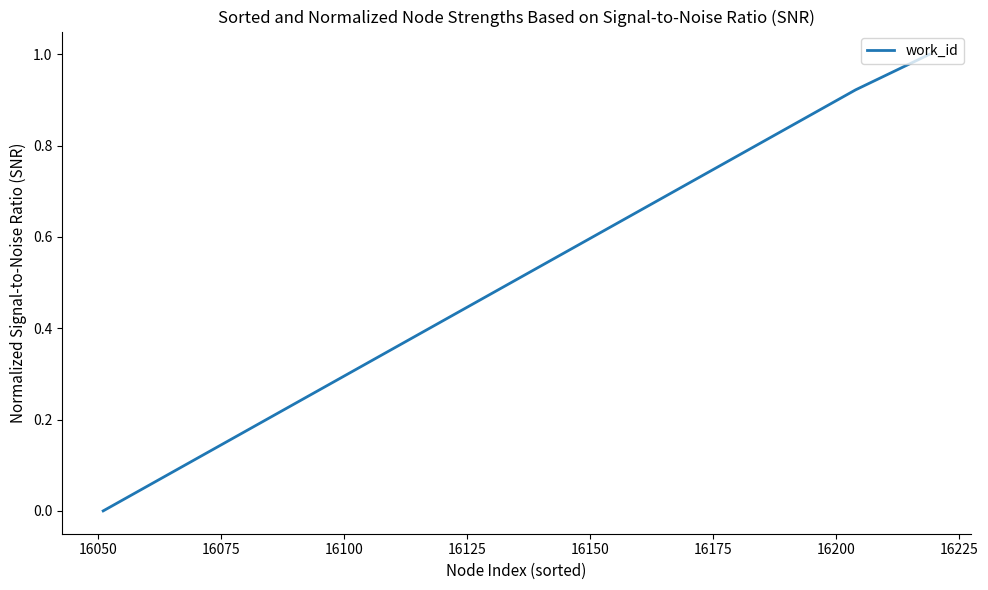

How many values exceed 0?

2